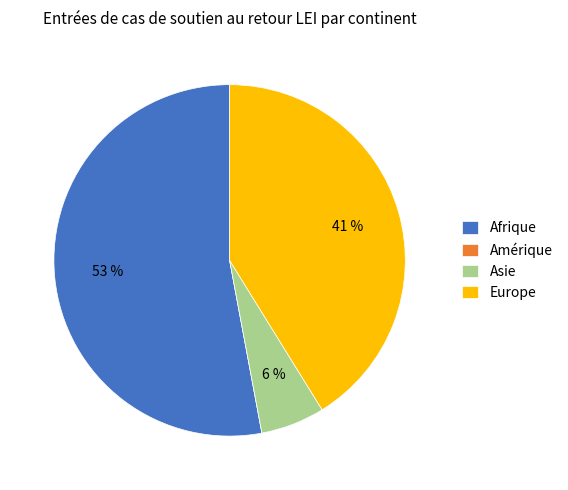

To the nearest percent, what is the combined percentage of Asie and Afrique?

59%